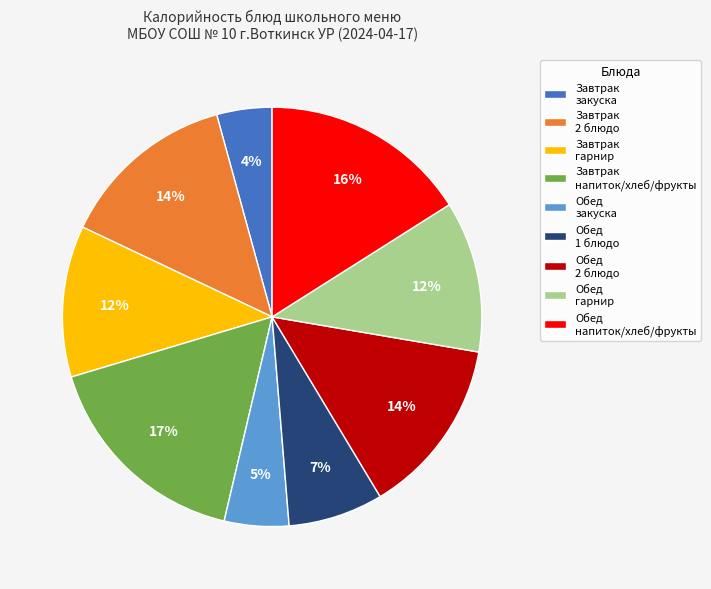

Does any single category account for the majority?

No